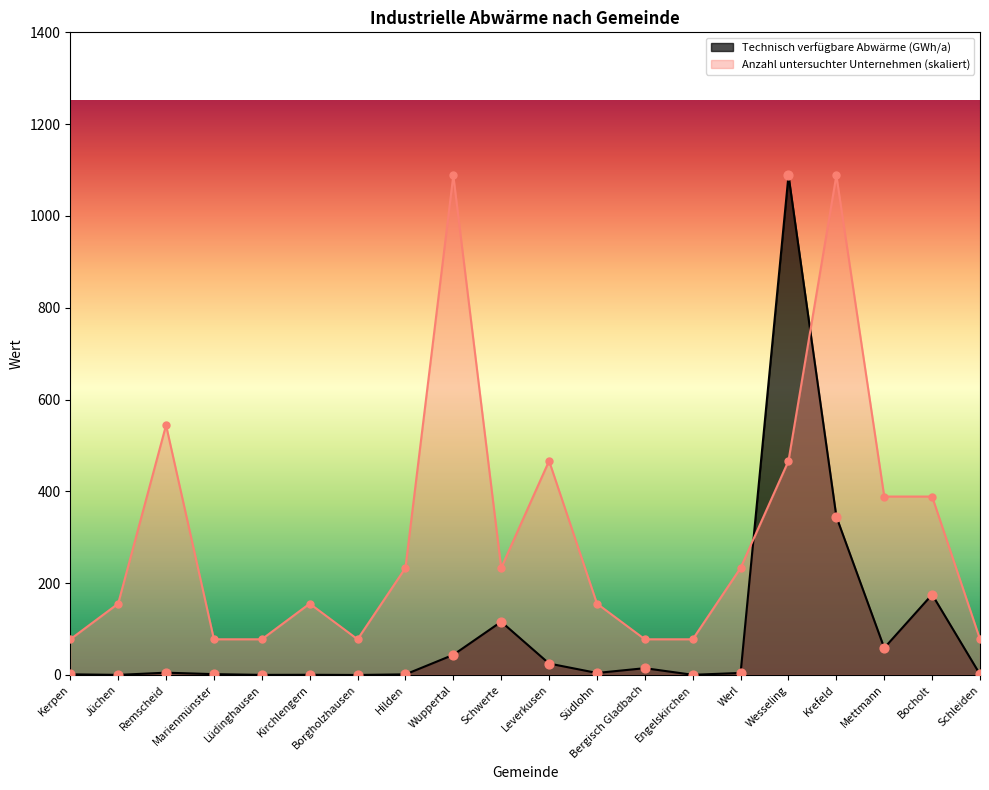

What is the total value across all series at Marienmünster?

79.5